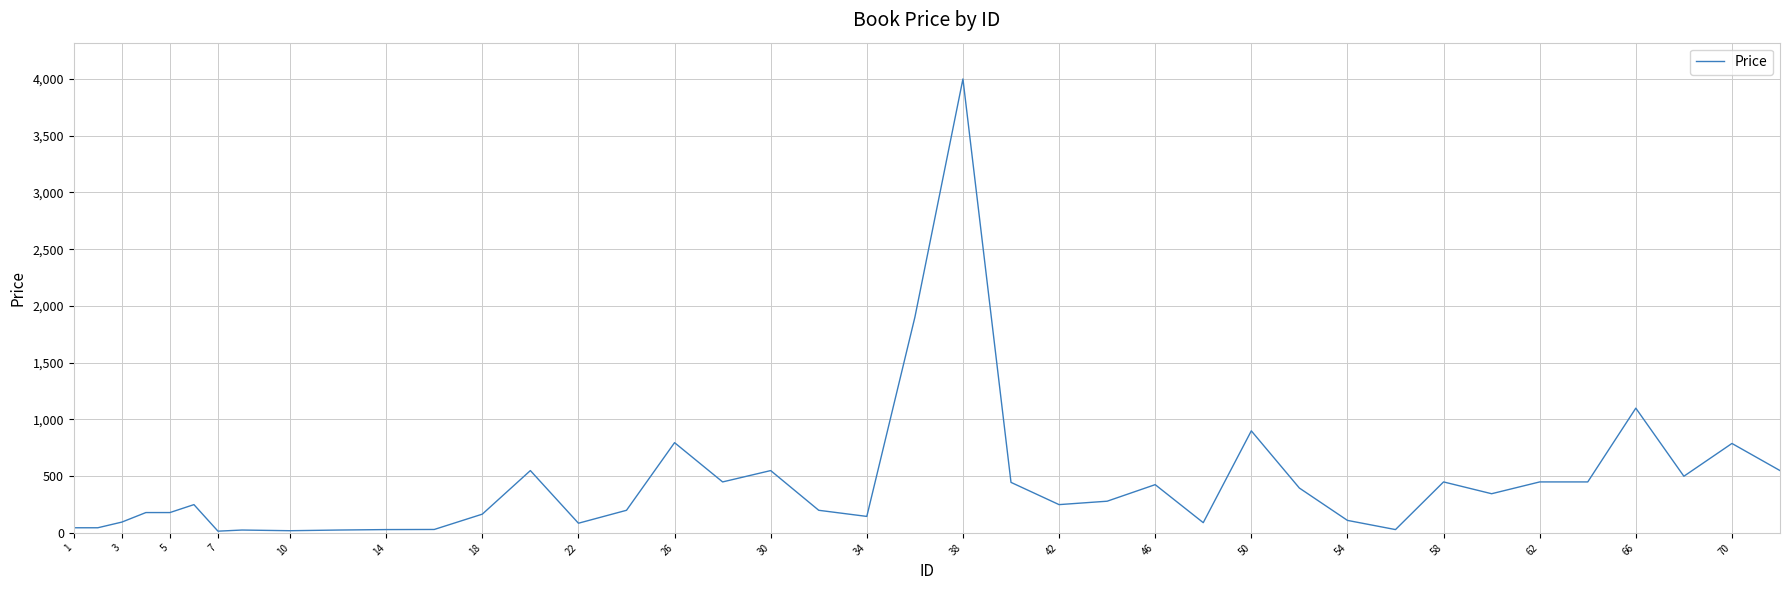

What is the difference between the maximum and minimum values?

3985